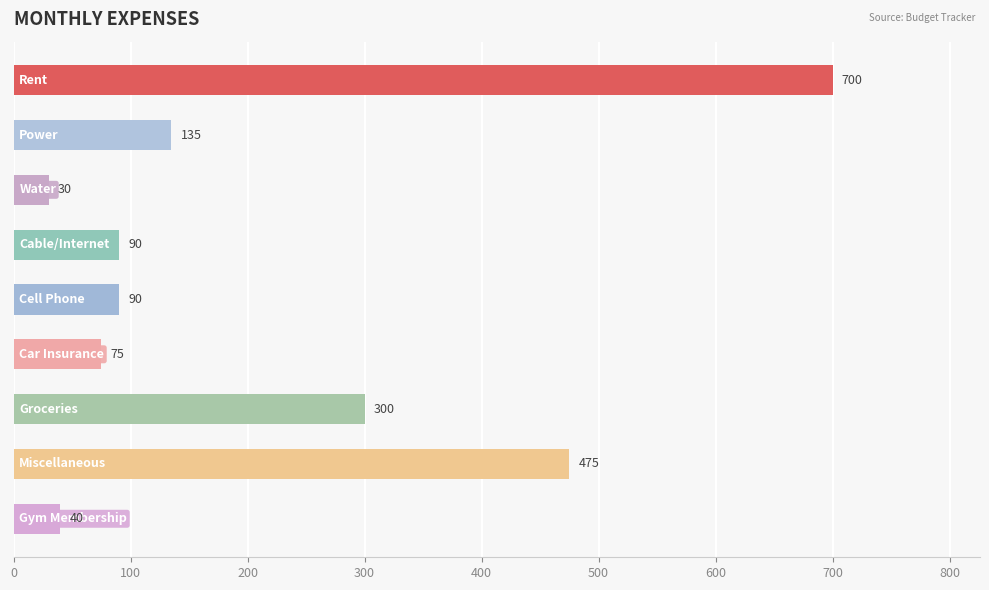

What is the maximum value shown in the chart?

700